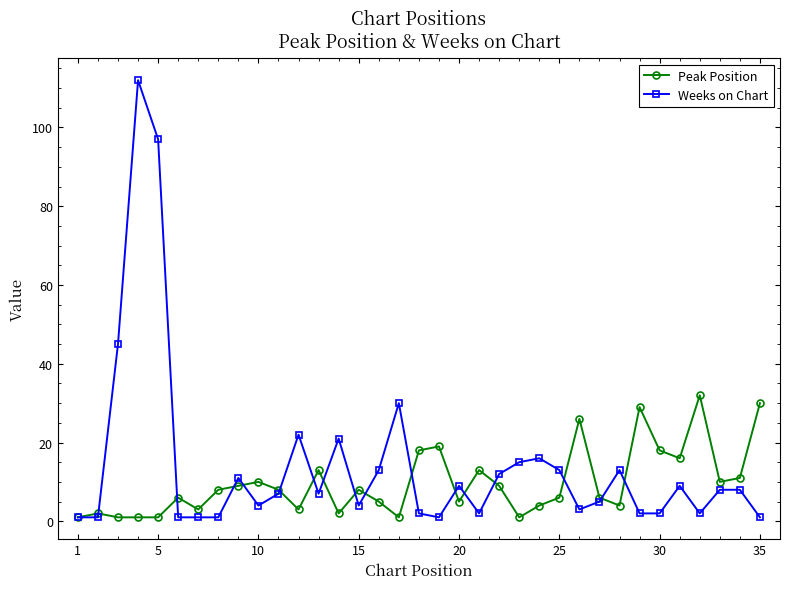

What are all the series names shown in the legend?

Peak Position, Weeks on Chart